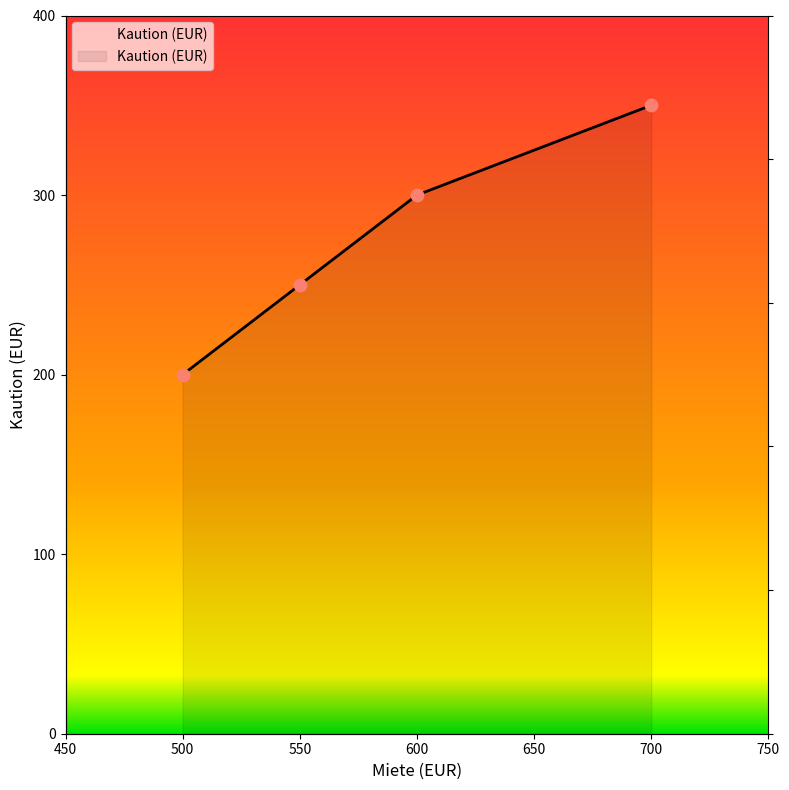

What is the ratio of the value at 600 to the value at 550?

1.2